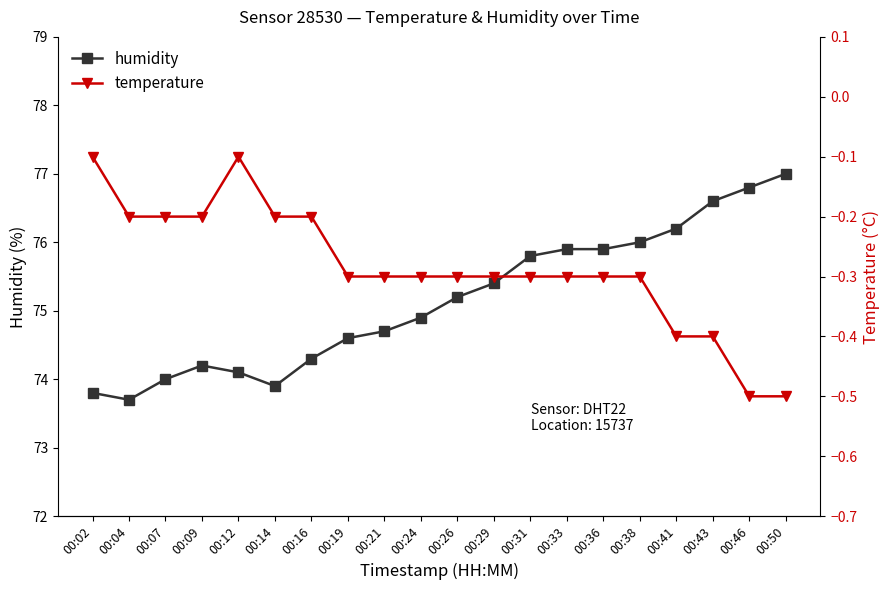

What is the difference between the humidity values at 00:36 and 00:04?

2.2